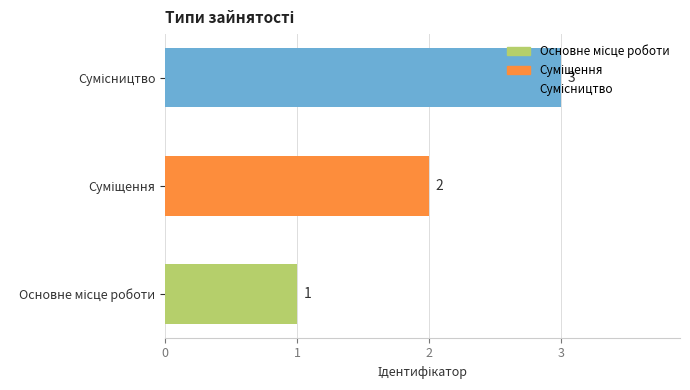

How many values are between 1 and 3?

3